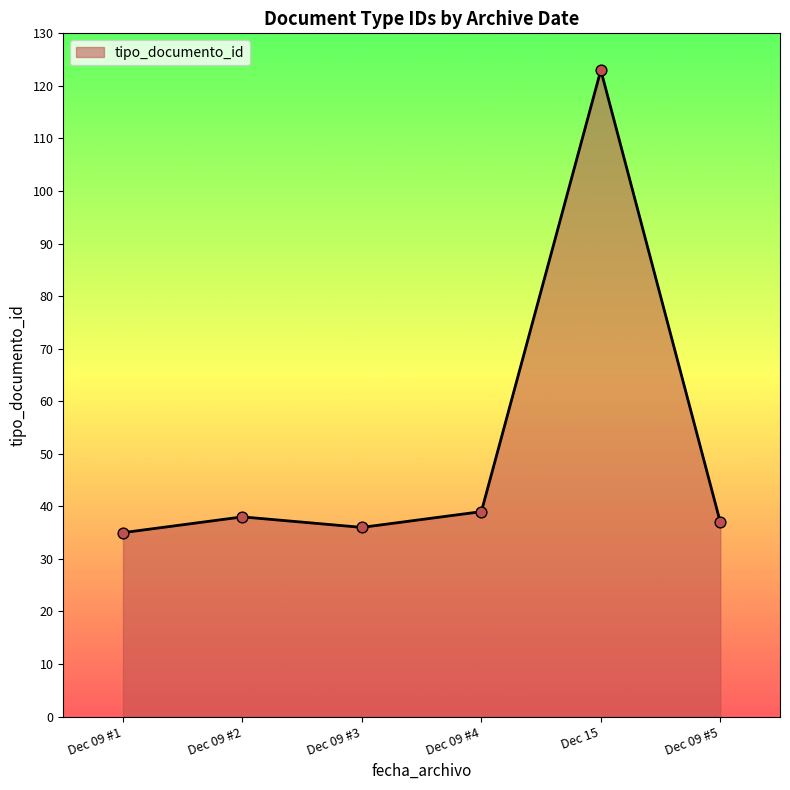

What is the change in value from Dec 09 #1 to Dec 09 #4?

+4